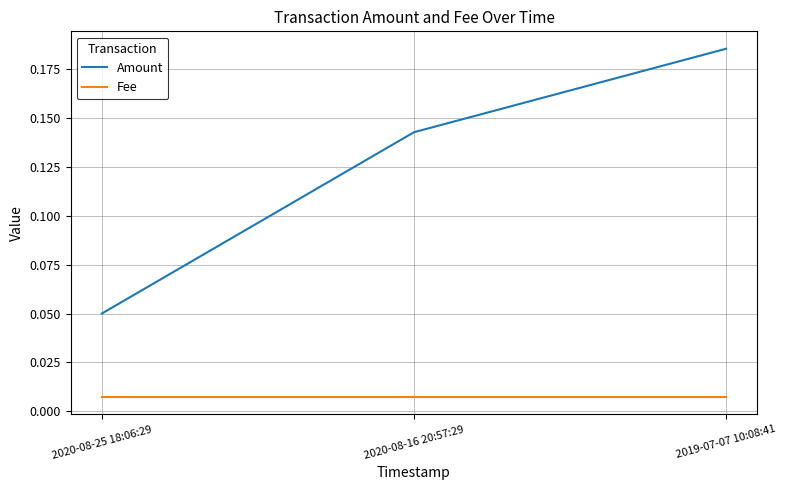

Which category has the lowest value in the Amount series?

2020-08-25 18:06:29